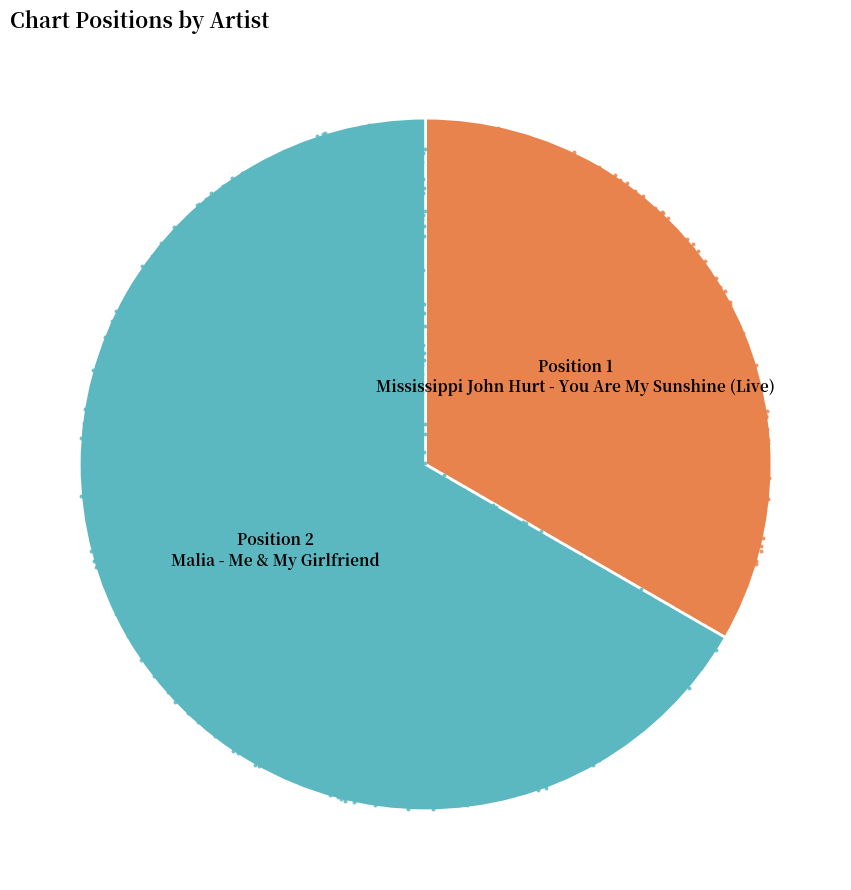

What percentage do Mississippi John Hurt - You Are My Sunshine (Live) and Malia - Me & My Girlfriend together represent?

100.0%